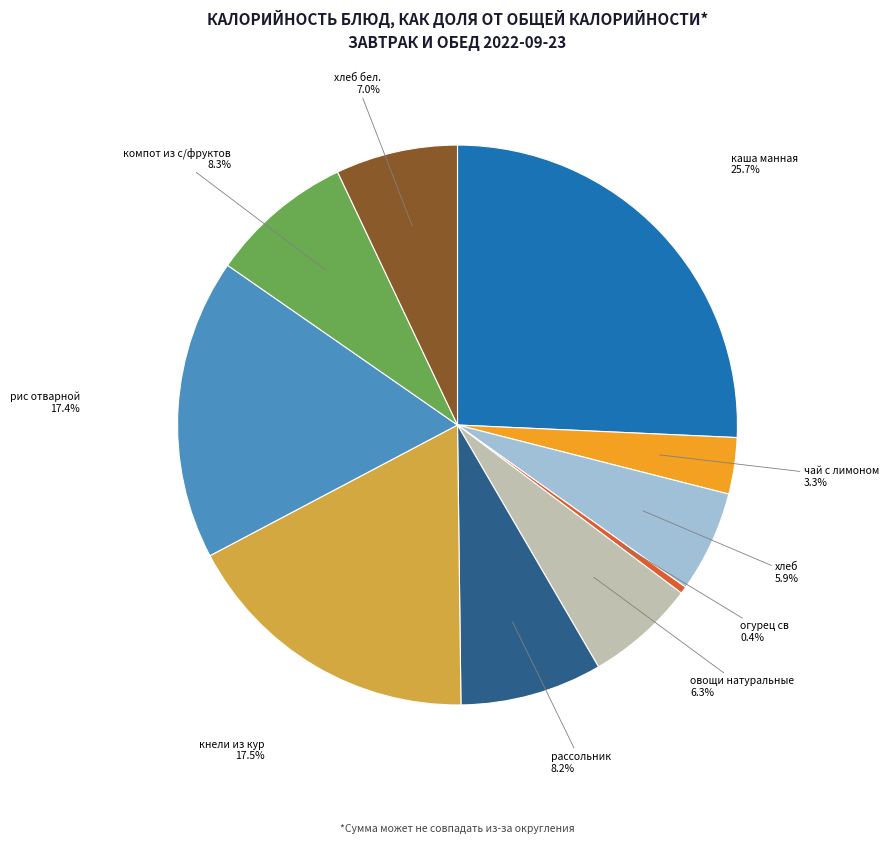

Is there a majority slice in this chart?

No